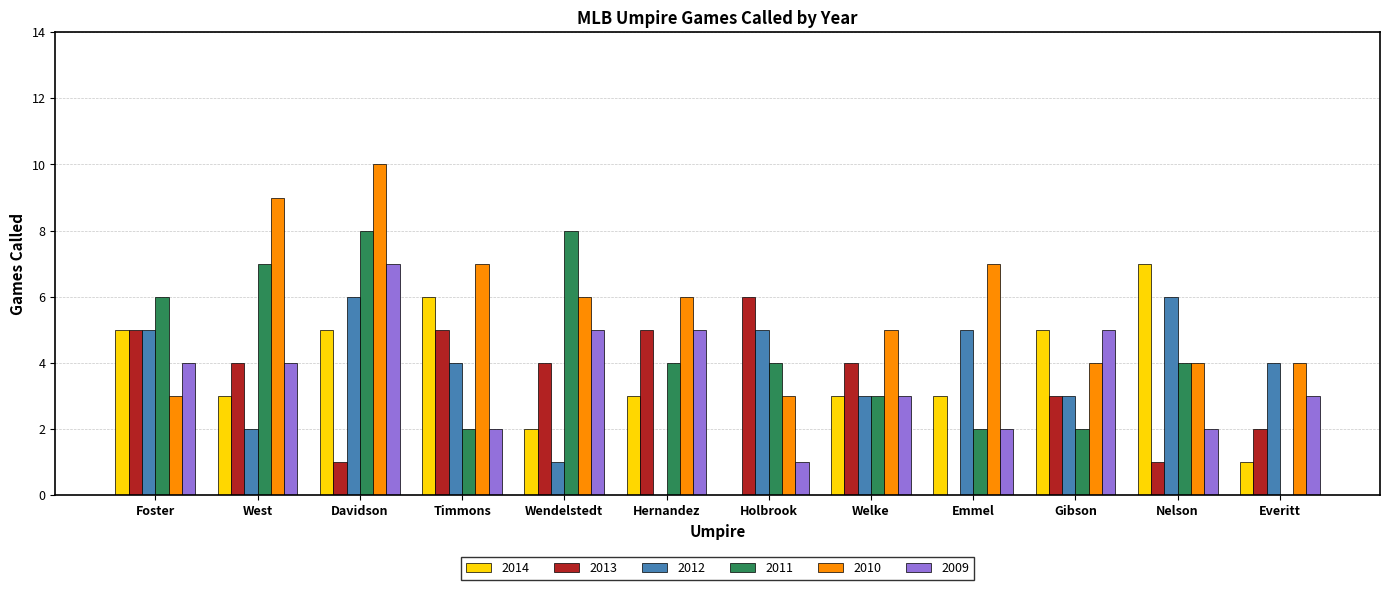

How many values in 2011 are above zero?

11